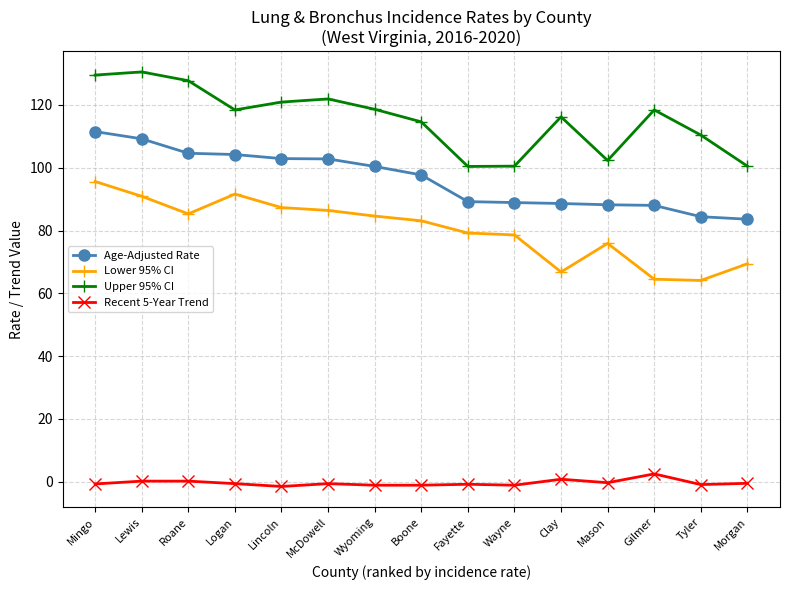

At which label does Lower 95% CI reach its peak?

Mingo